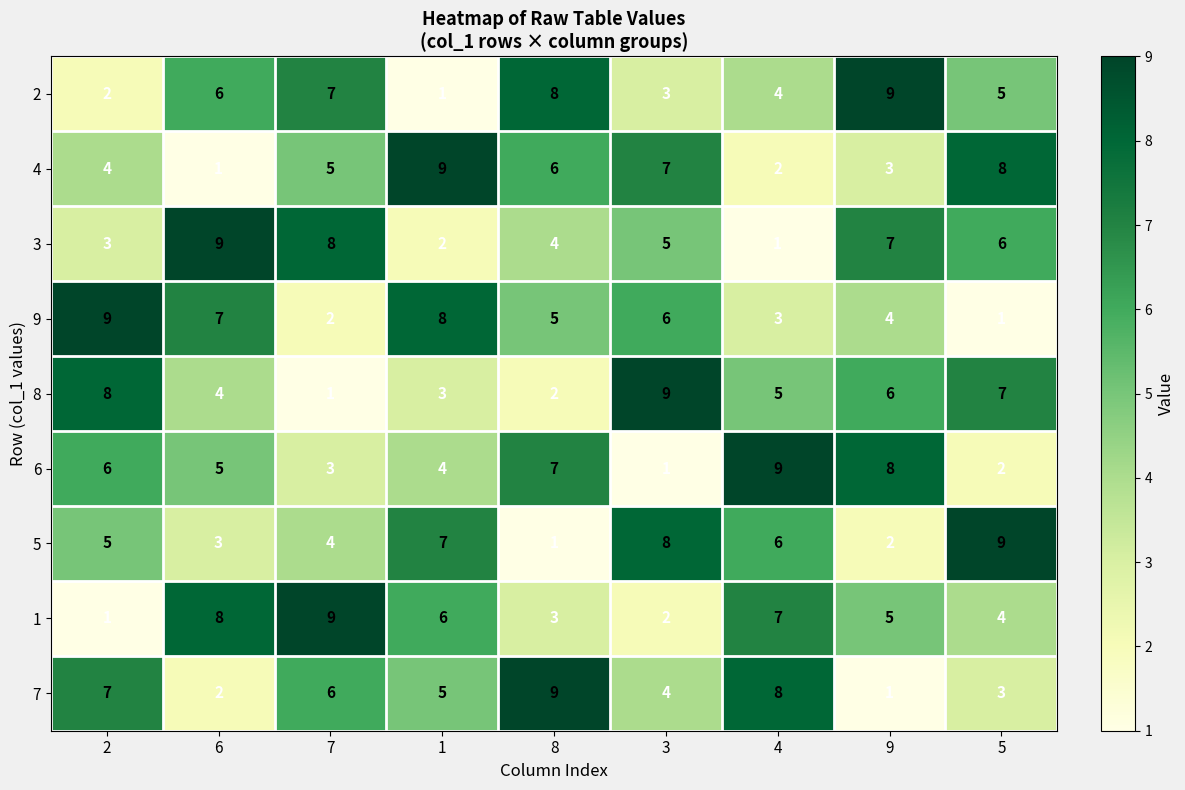

Is it true that 6 equals 4 at 8?

False